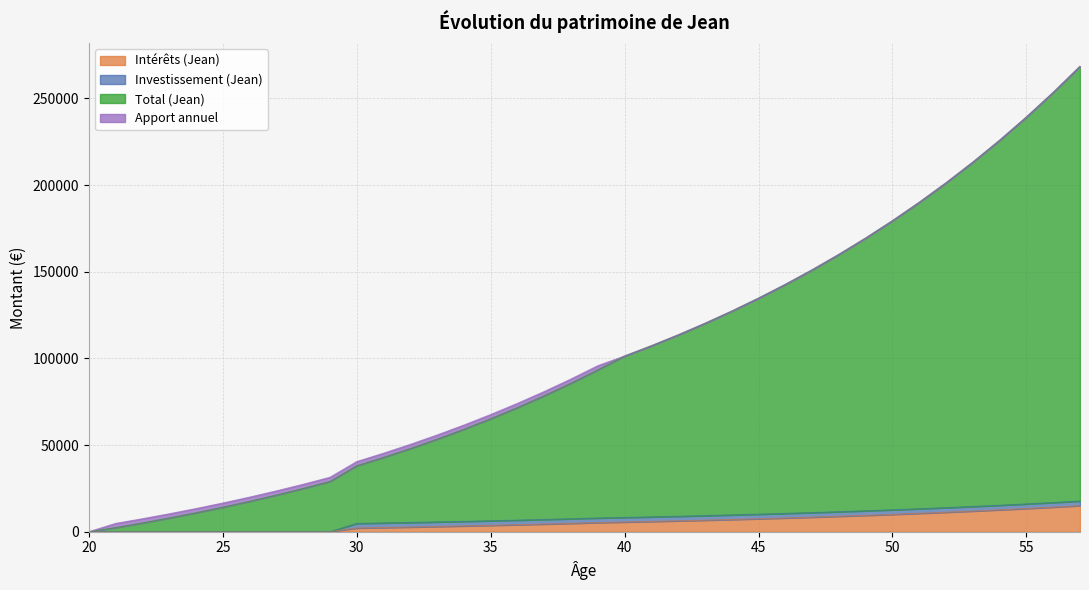

Rank the categories by Intérêts (Jean) value from highest to lowest.

57, 56, 55, 54, 53, 52, 51, 50, 49, 48, 47, 46, 45, 44, 43, 42, 41, 40, 39, 38, 37, 36, 35, 34, 33, 32, 31, 30, 20, 21, 22, 23, 24, 25, 26, 27, 28, 29